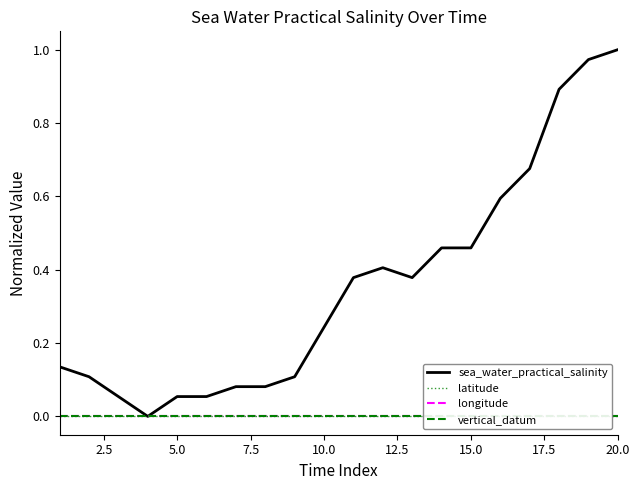

True or false: sea_water_practical_salinity has a value of 0.1 at 10.0.

False